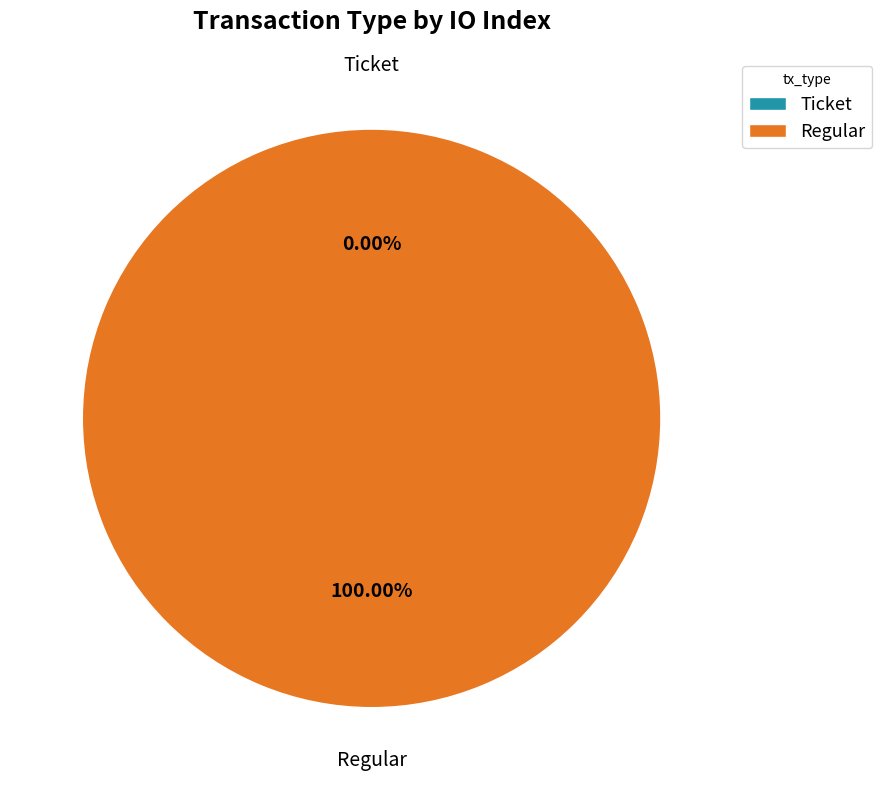

Is it true that Regular is 100% of the pie?

True